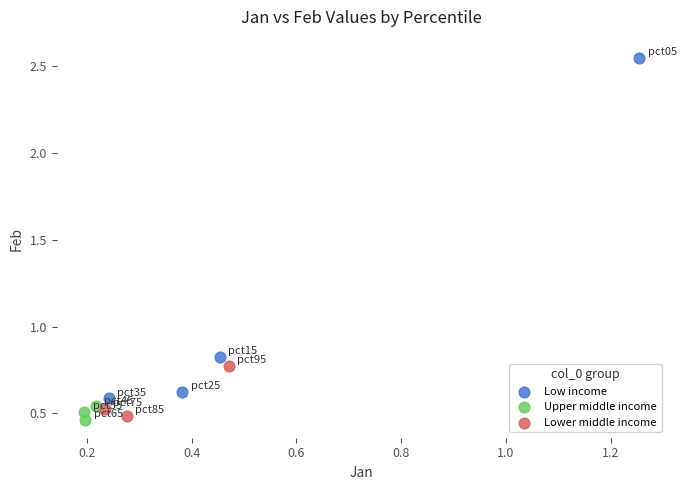

Which series has the widest spread of Y values?

Low income